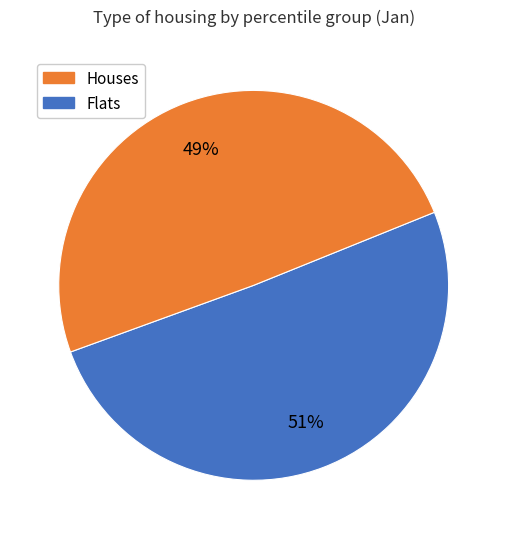

How many slices are in this pie chart?

2